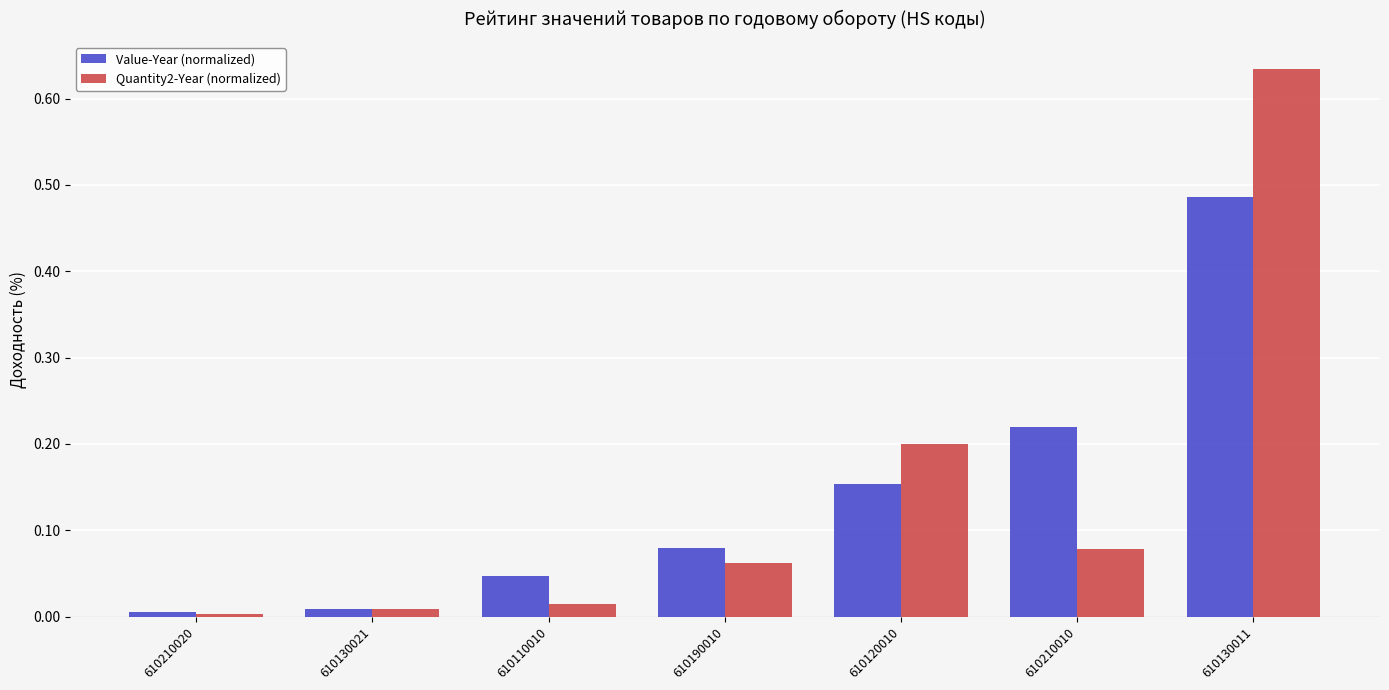

Is it true that Value-Year (normalized) equals 0.0 at 610110010?

True